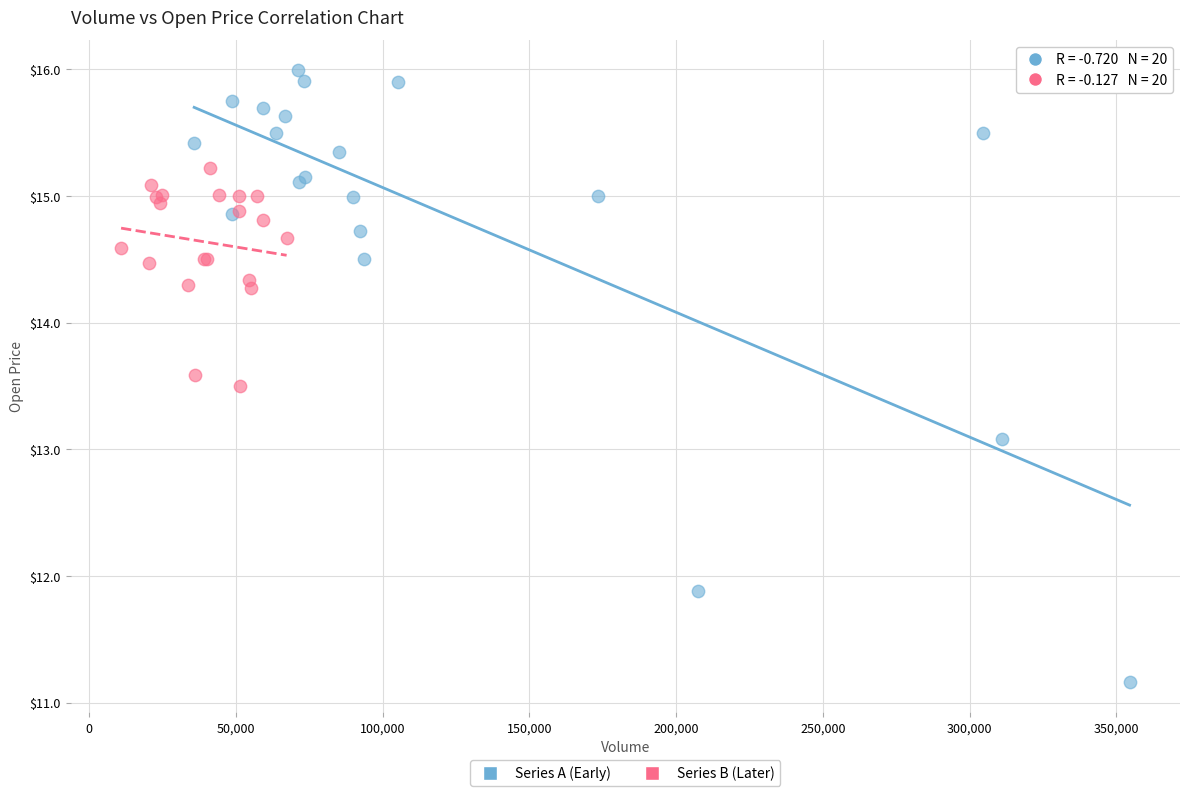

What are all the series names shown in the legend?

Series A (Early), Series B (Later)